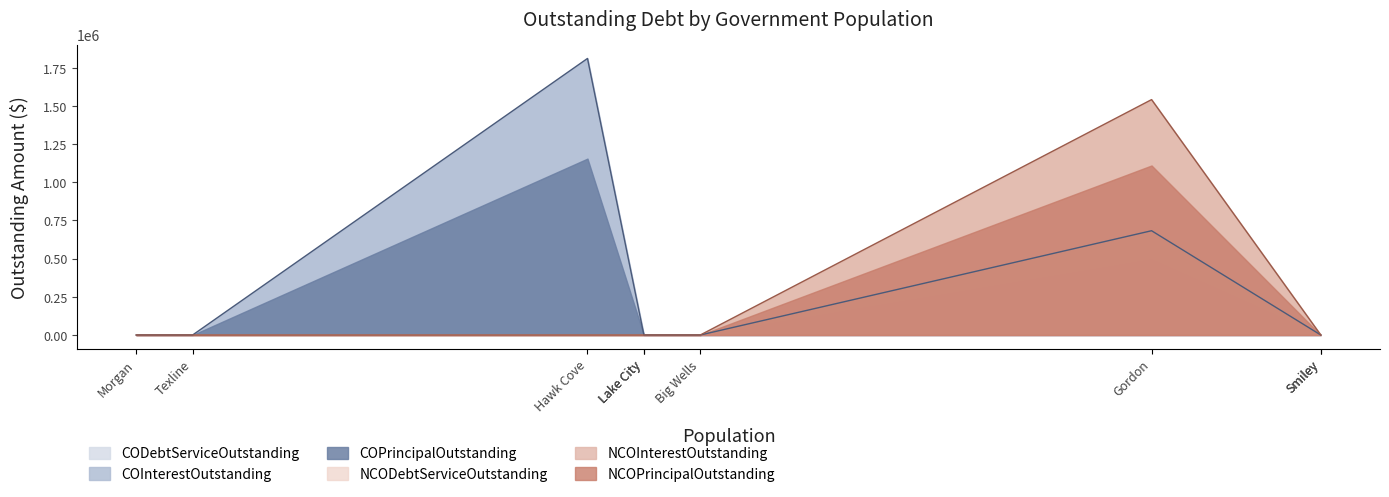

Count the number of data series in this chart.

6